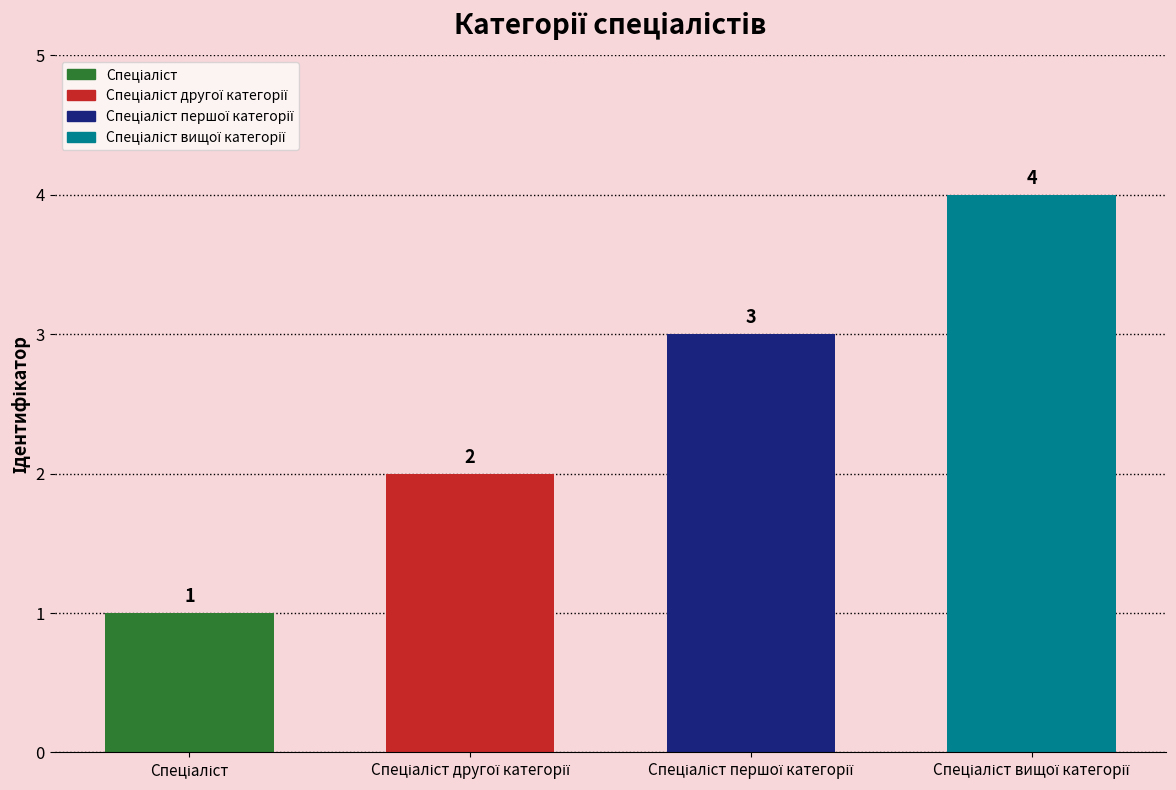

What is the value of the 1st bar from the left?

1